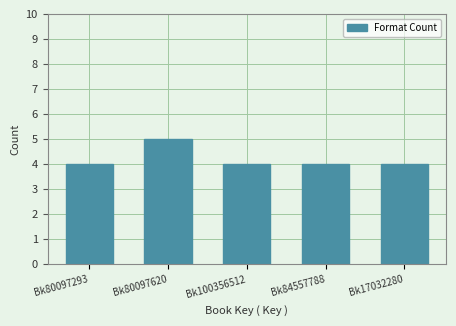

Reading left to right, list all the values displayed in this chart.

4	5	4	4	4